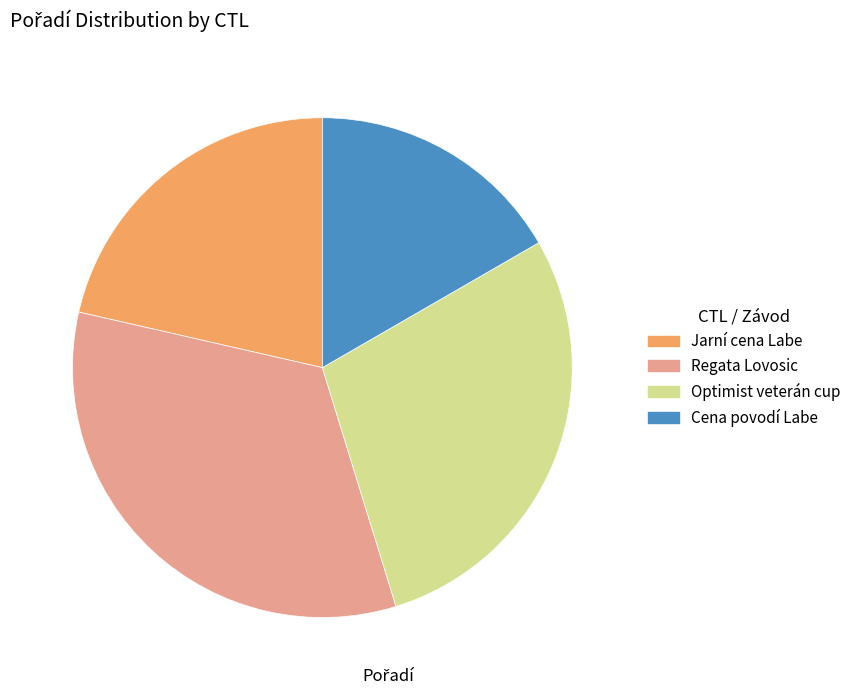

Is there any slice that represents more than half of the pie?

No